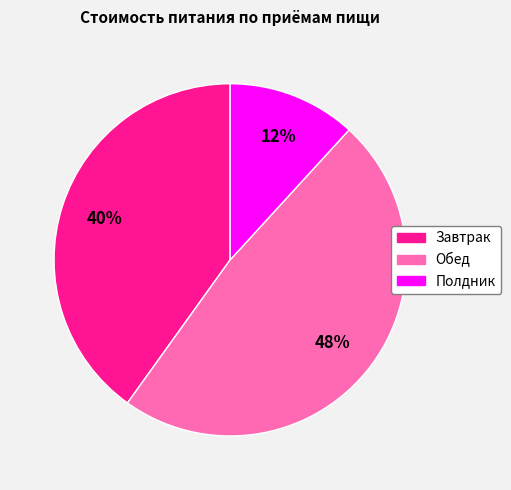

Is there a majority slice in this chart?

No